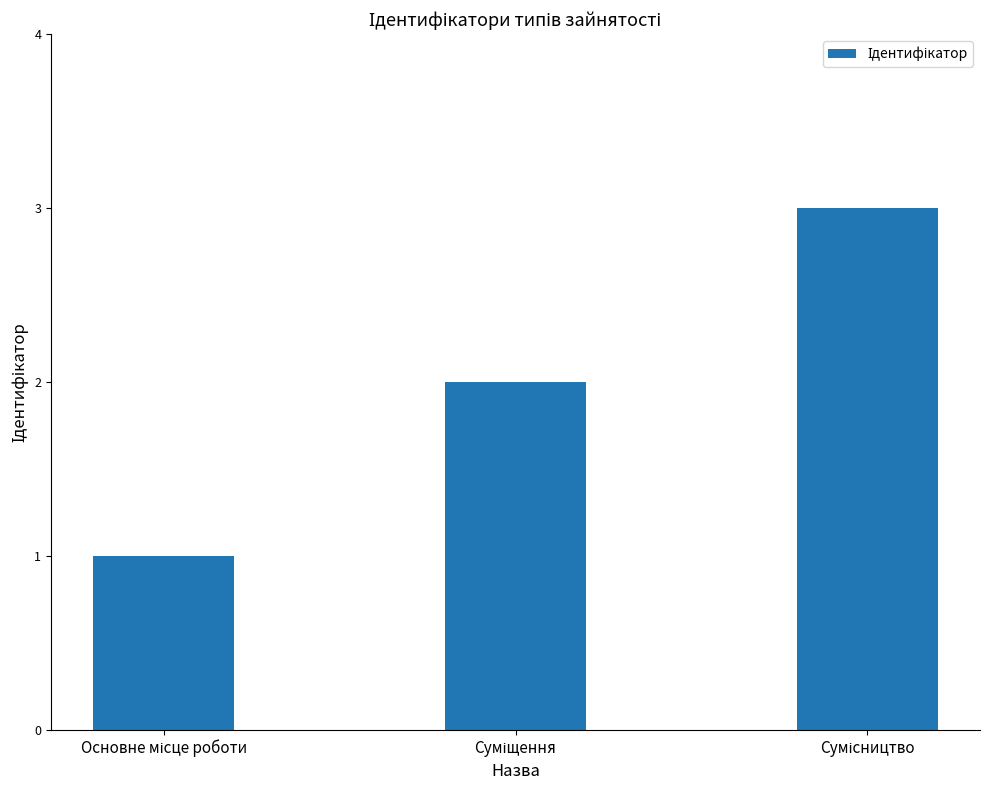

What is the sum of all values?

6